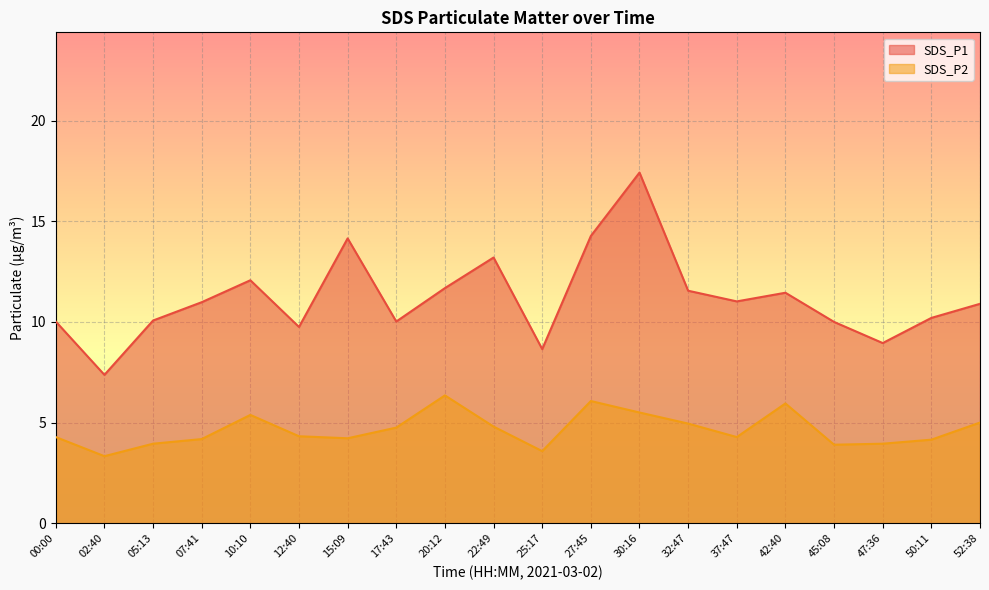

What is the sum of the SDS_P2 values at 25:17 and 22:49?

8.4